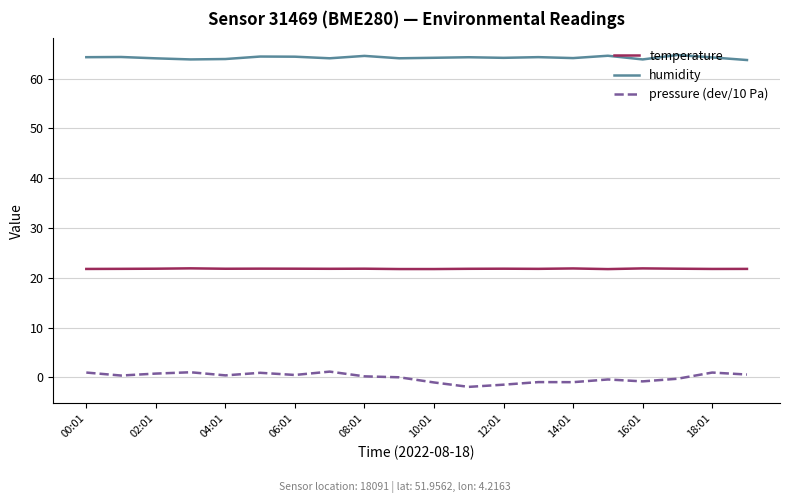

What is the maximum value for humidity?

64.7